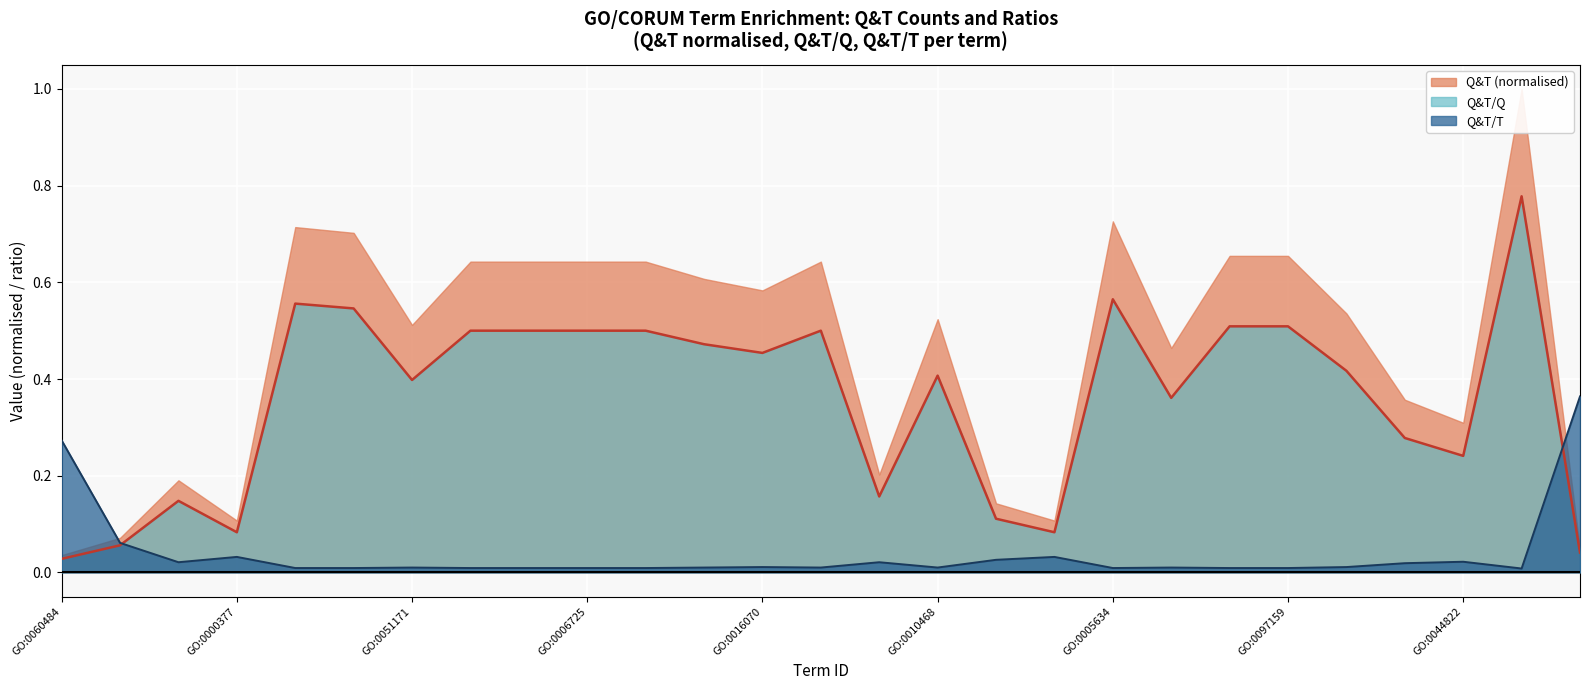

Which series changed the most between GO:0006396 and GO:0005515?

Q&T